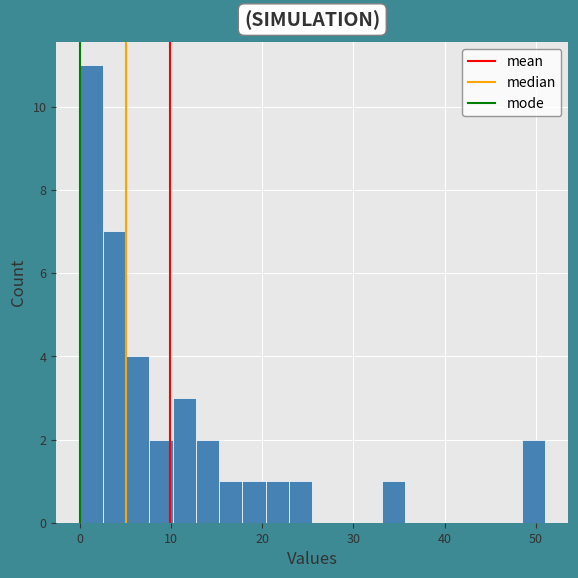

Around what value on the x-axis is the tallest bar? Give the approximate position of its centre, as read against the axis.

1